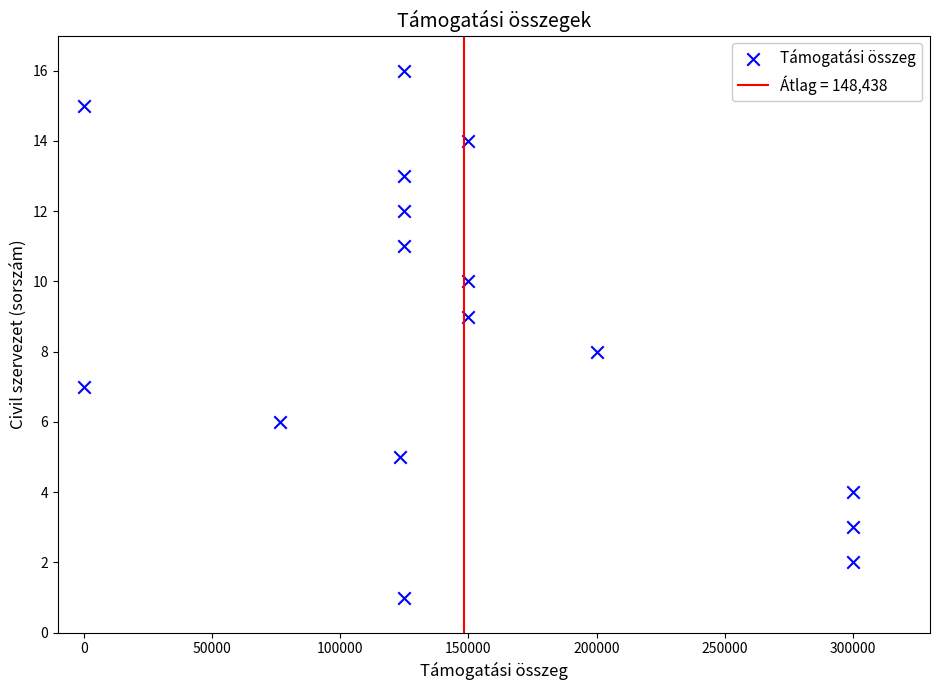

What is the range of X values (max minus min)?

300000